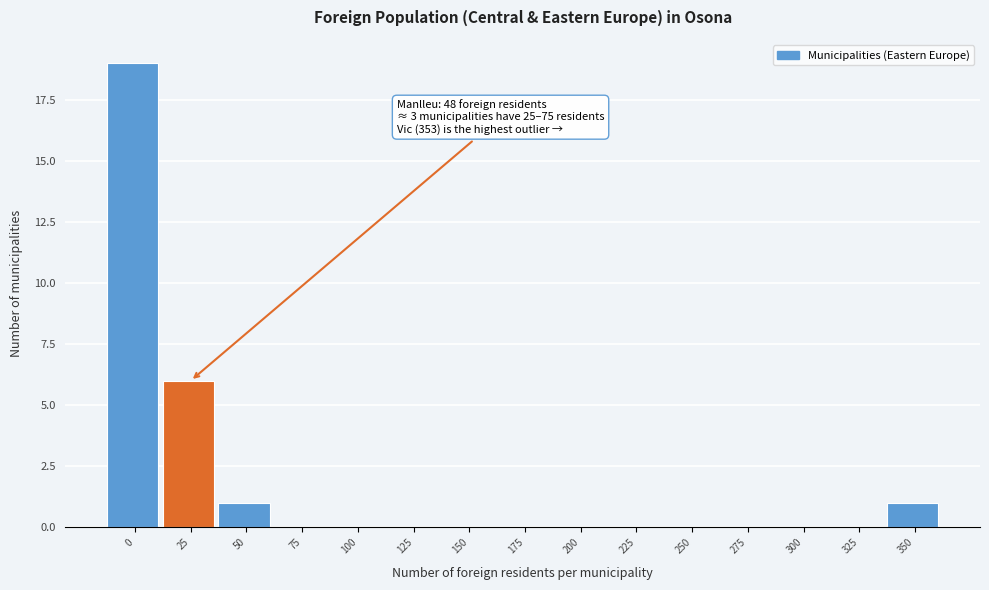

Reading left to right, transcribe all the data shown in this chart.

0=19	25=6	50=1	75=0	100=0	125=0	150=0	175=0	200=0	225=0	250=0	275=0	300=0	325=0	350=1